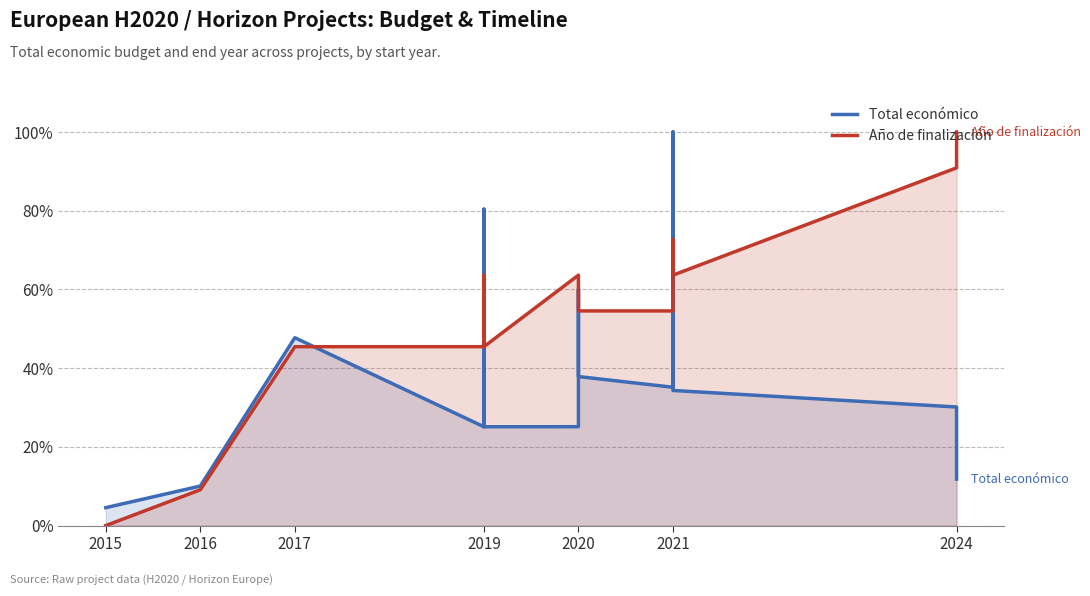

What is the average value of the Total económico series?

37.7